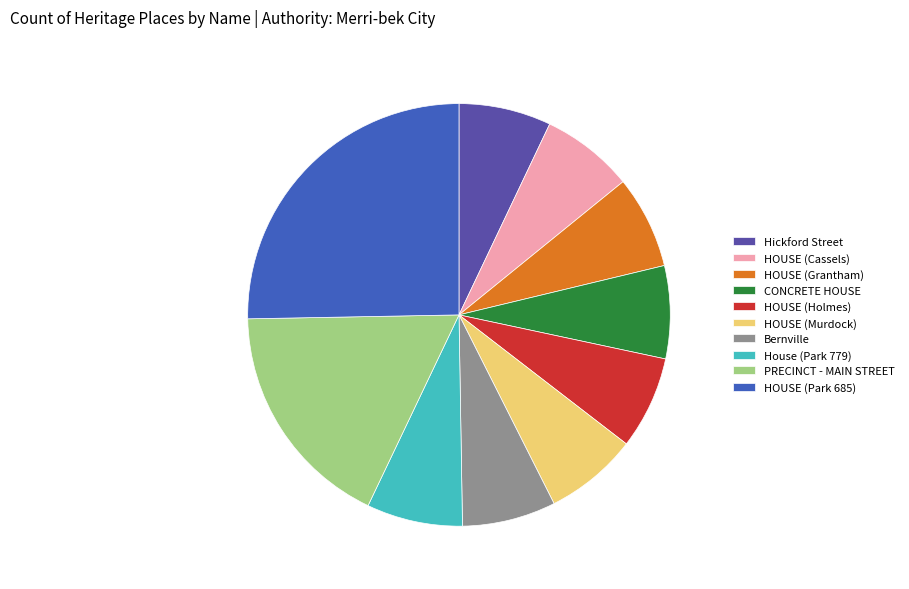

What is the ratio of the value at HOUSE (Holmes) to the value at House (Park 779)?

1.0